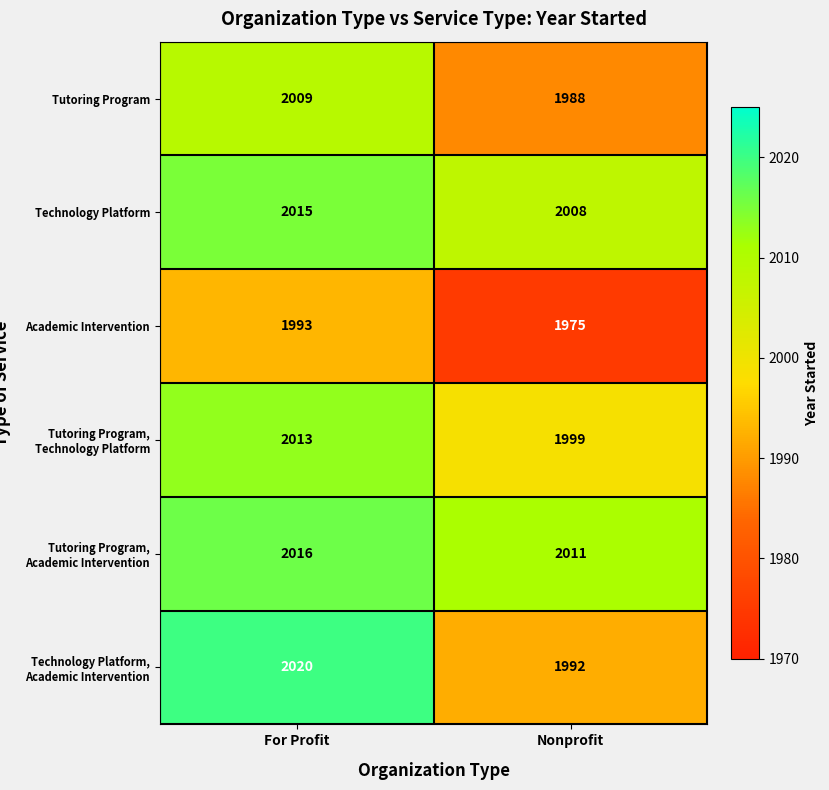

What is the sum of the Tutoring Program values at Nonprofit and For Profit?

3997